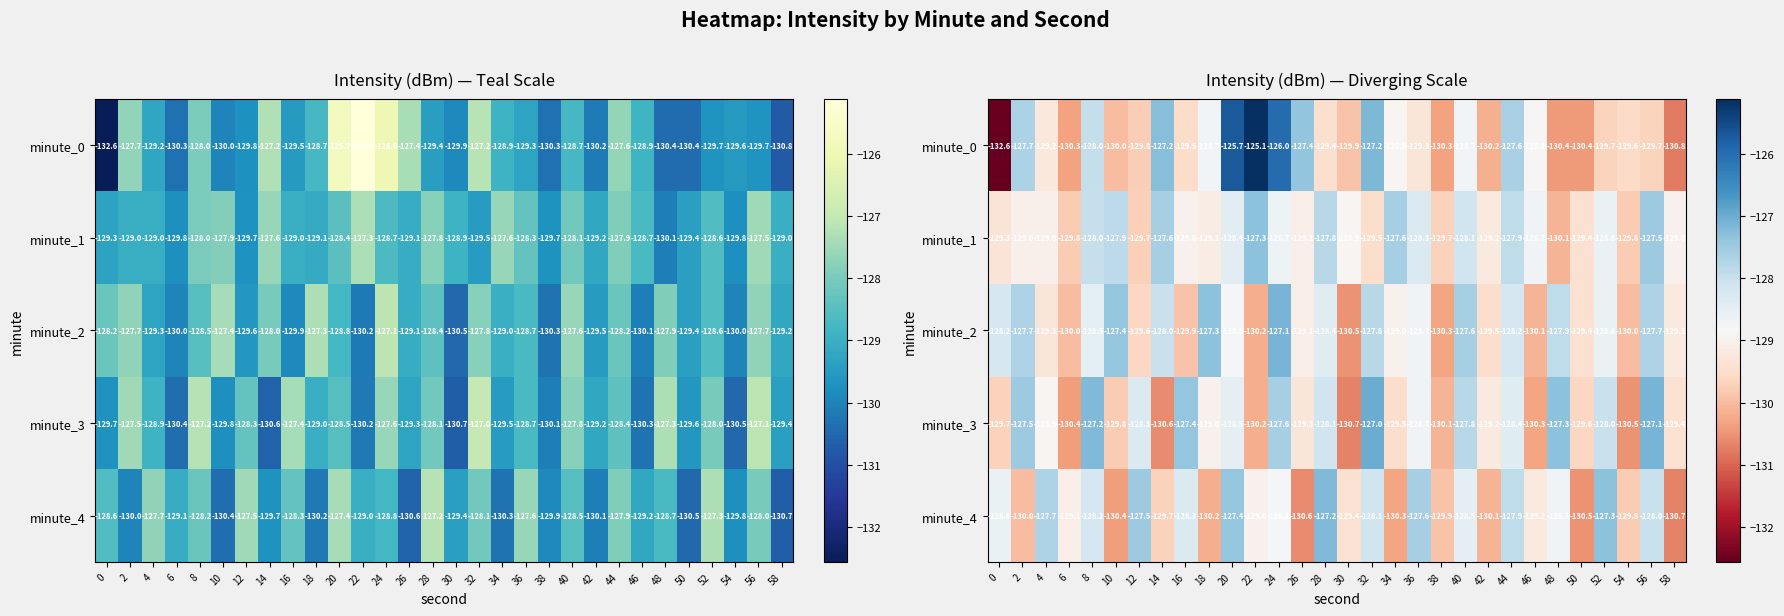

What is the smallest value displayed?

-132.6